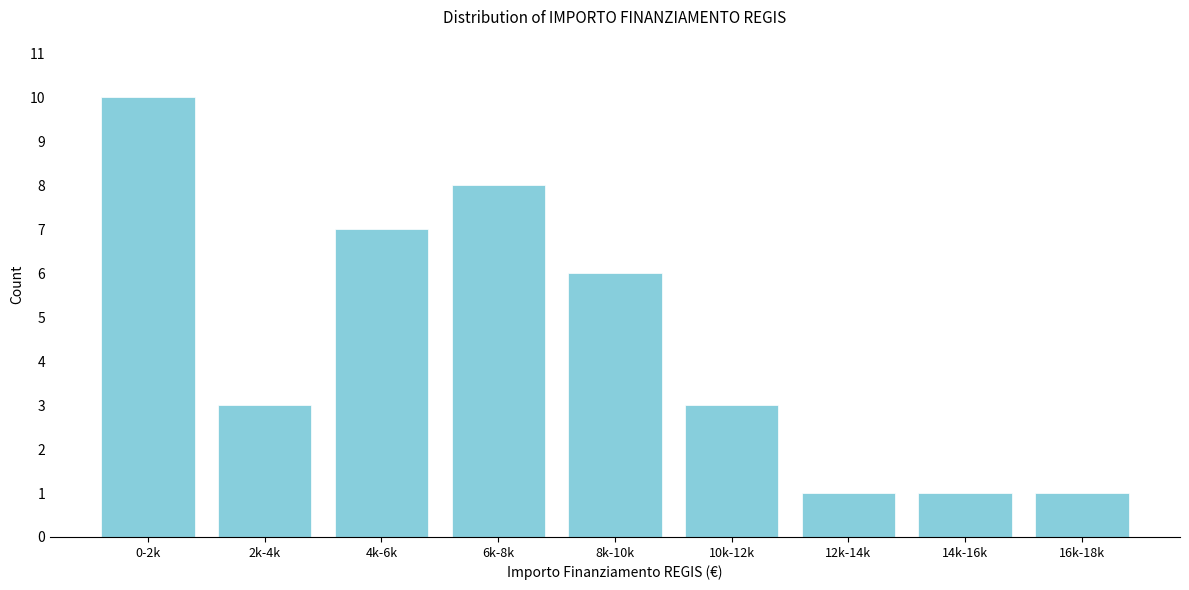

Reading left to right, transcribe all the data shown in this chart.

0-2k=10	2k-4k=3	4k-6k=7	6k-8k=8	8k-10k=6	10k-12k=3	12k-14k=1	14k-16k=1	16k-18k=1